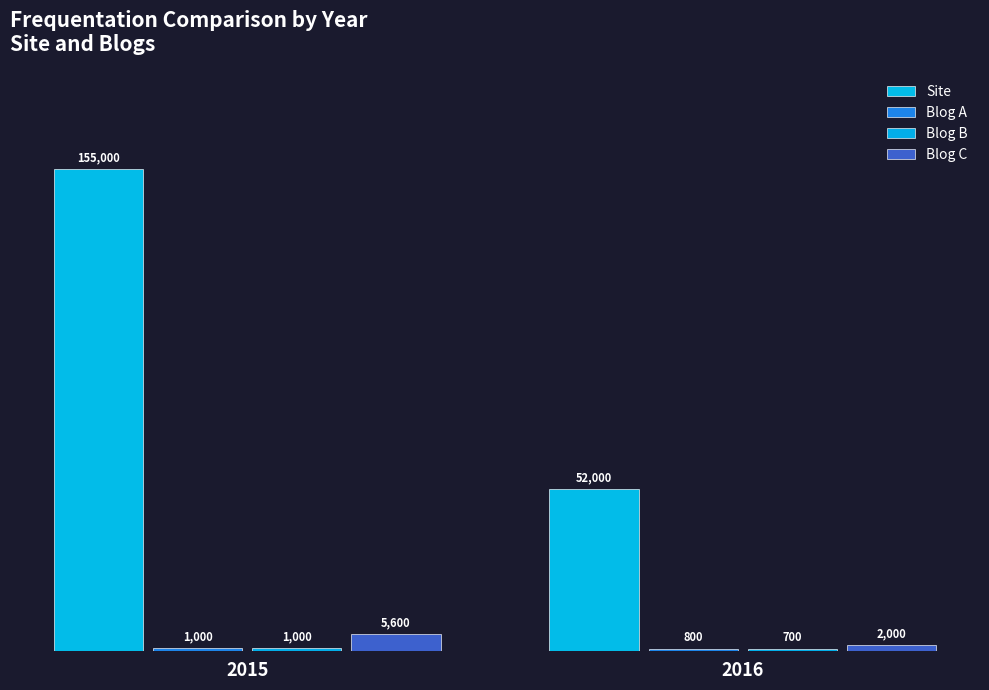

Is it true that Blog A equals 1333 at 2015?

False